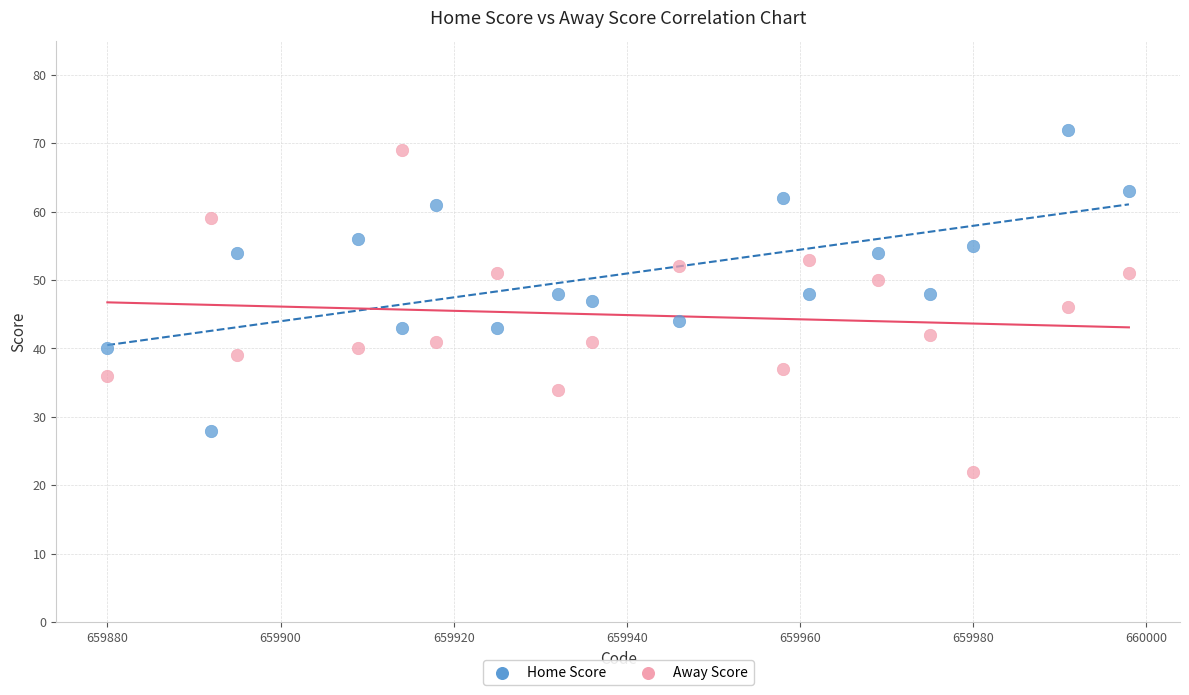

Which series contains the lowest Y value?

Away Score